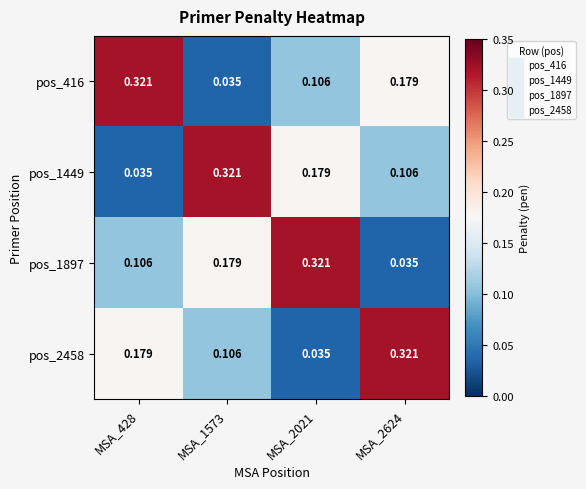

At how many categories does at least one series exceed 0?

4